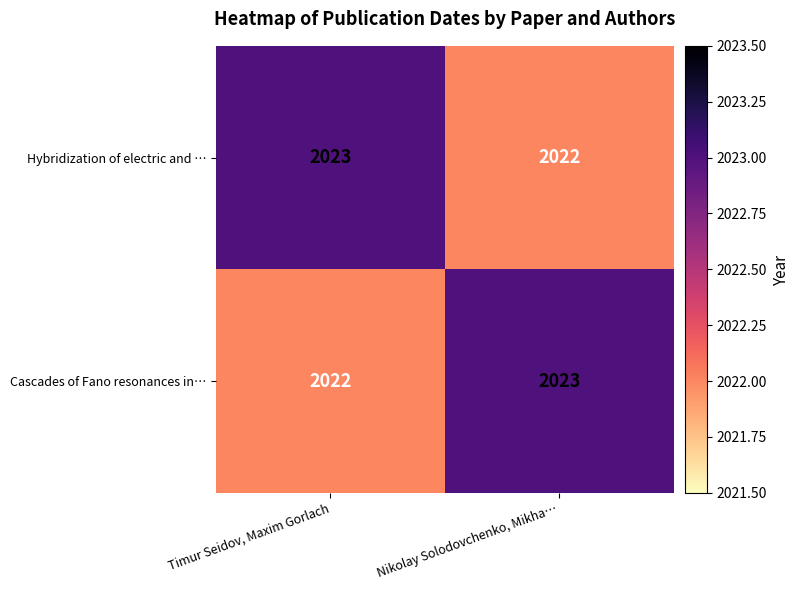

Read the Cascades of Fano resonances in… value at Nikolay Solodovchenko, Mikha….

2023